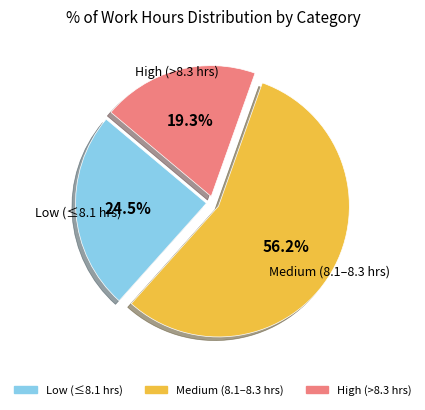

Does any single category account for the majority?

Yes